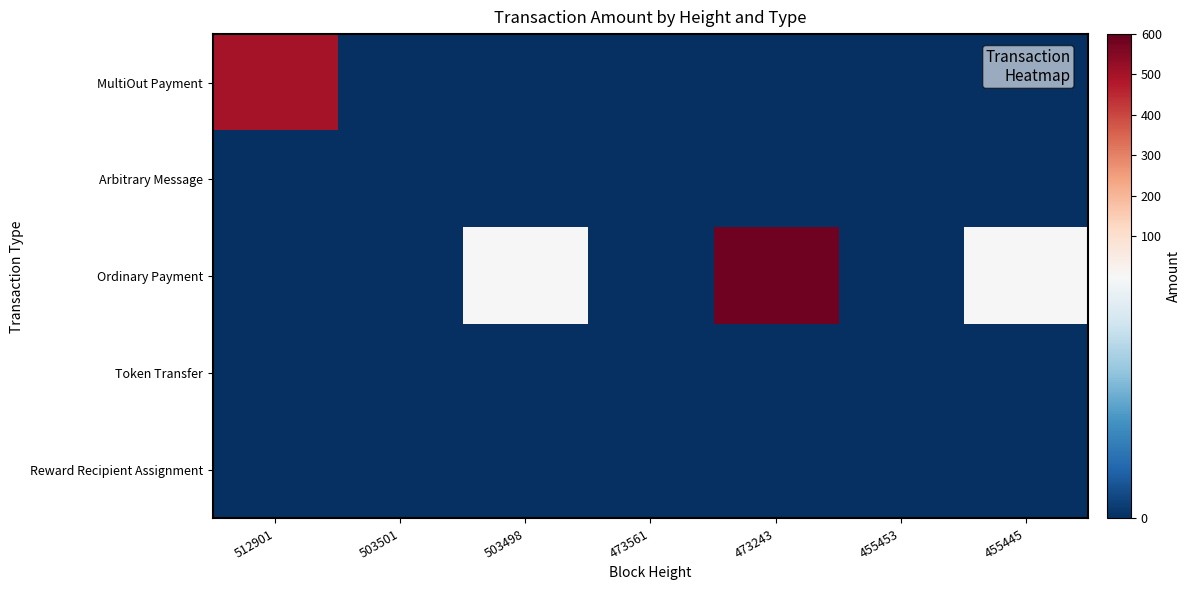

How many data points does each series have?

7